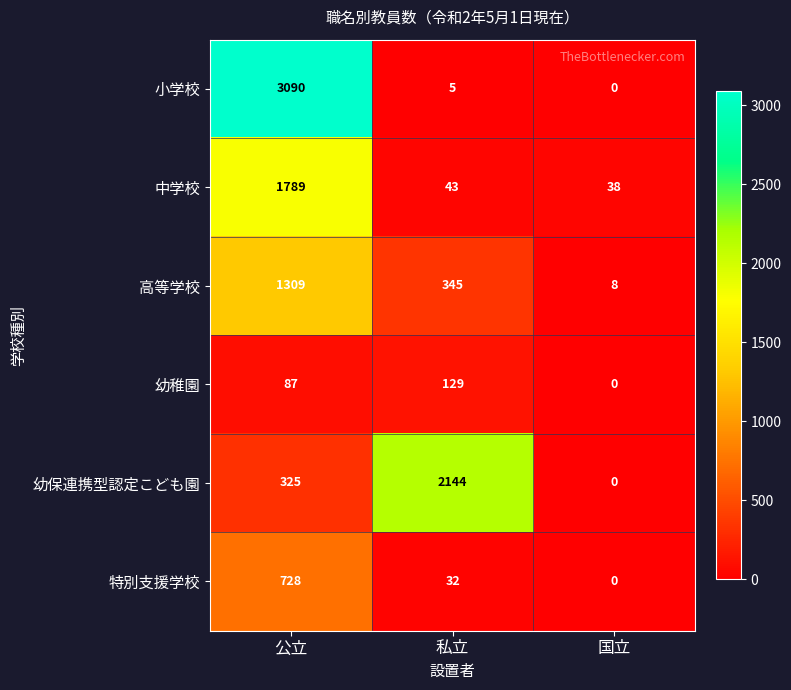

Reading left to right, transcribe all the data shown in this chart.

小学校: 公立=3090	私立=5	国立=0
中学校: 公立=1789	私立=43	国立=38
高等学校: 公立=1309	私立=345	国立=8
幼稚園: 公立=87	私立=129	国立=0
幼保連携型認定こども園: 公立=325	私立=2144	国立=0
特別支援学校: 公立=728	私立=32	国立=0